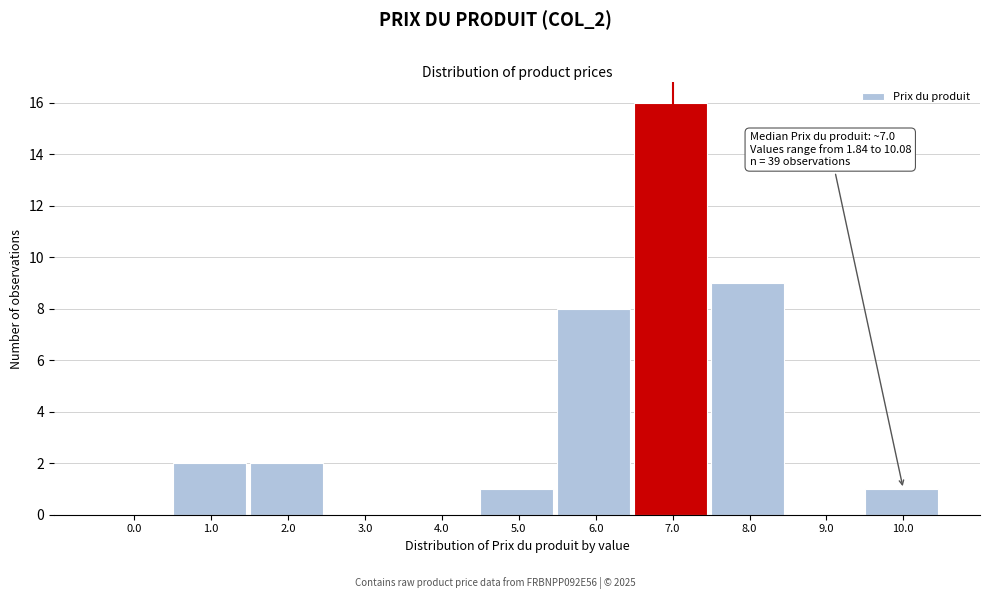

Reading left to right, list all the values displayed in this chart.

0.0=0	1.0=2	2.0=2	3.0=0	4.0=0	5.0=1	6.0=8	7.0=16	8.0=9	9.0=0	10.0=1